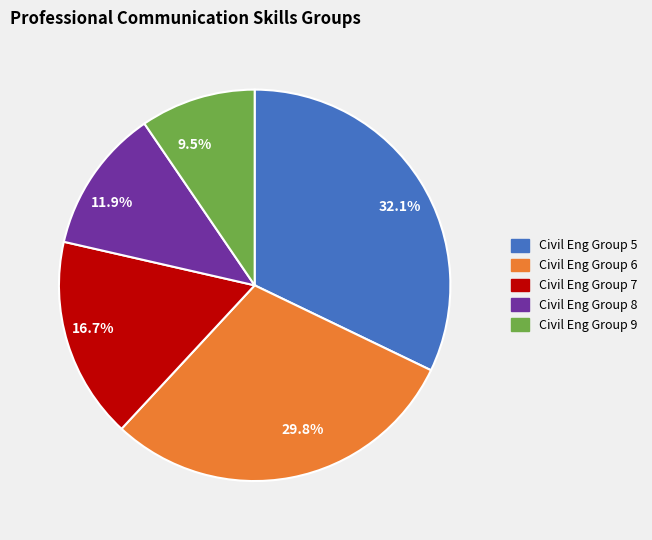

Rank the categories by value from lowest to highest.

9.5%, 11.9%, 16.7%, 29.8%, 32.1%